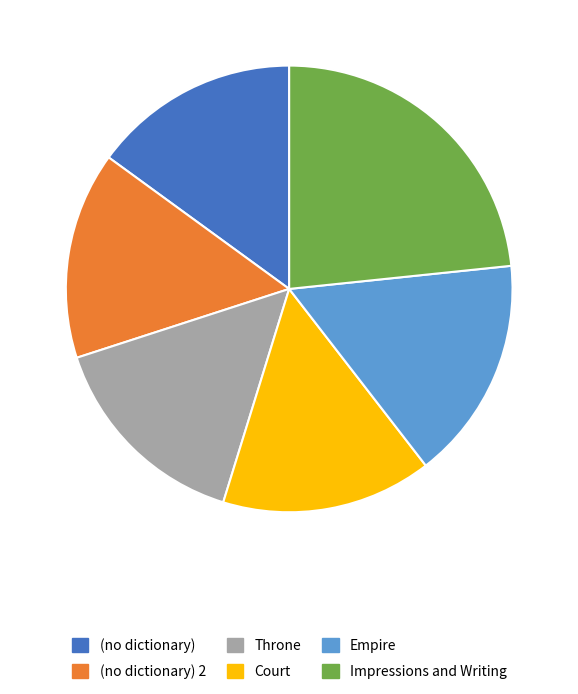

True or false: Court accounts for 15% of the total.

True